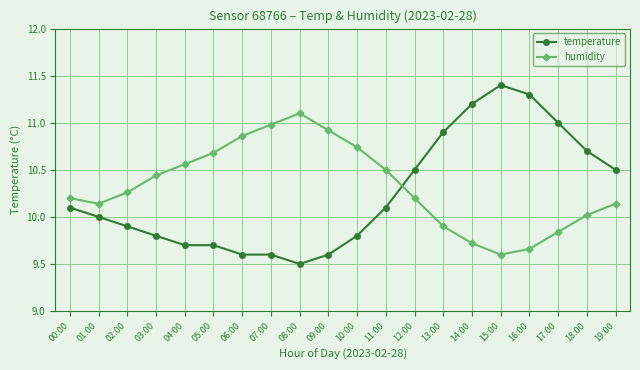

At which label is temperature closest to 10?

01:00